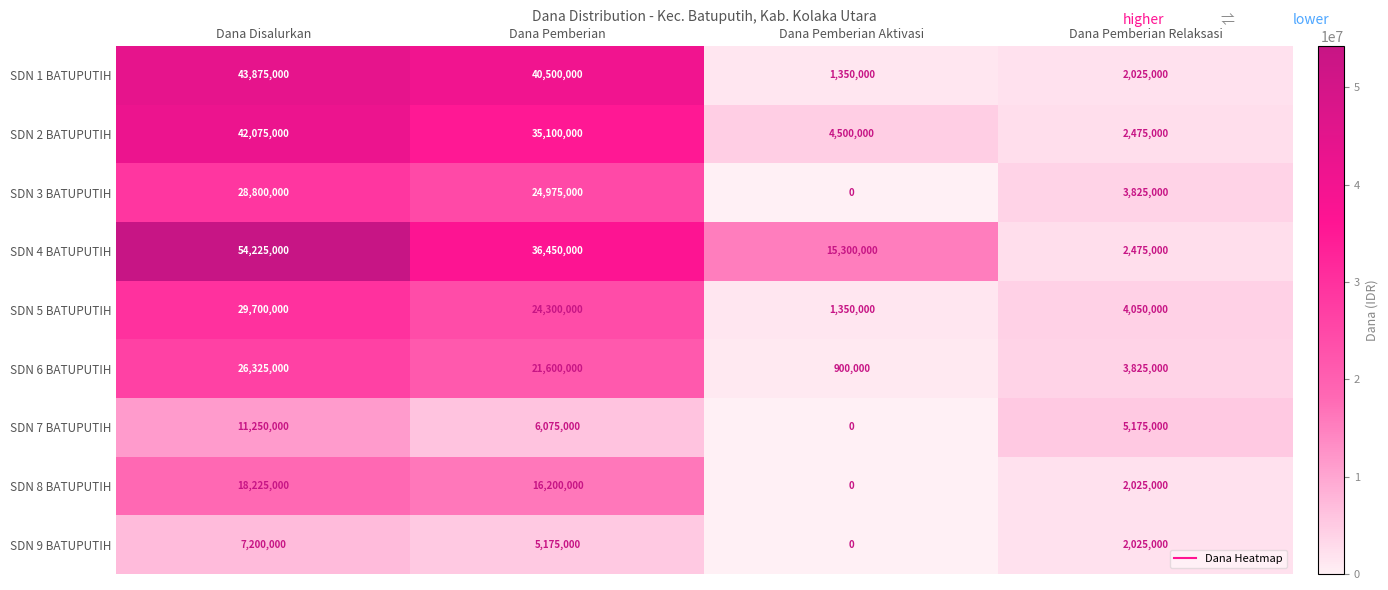

True or false: SDN 3 BATUPUTIH has a value of 28800000 at Dana Disalurkan.

True